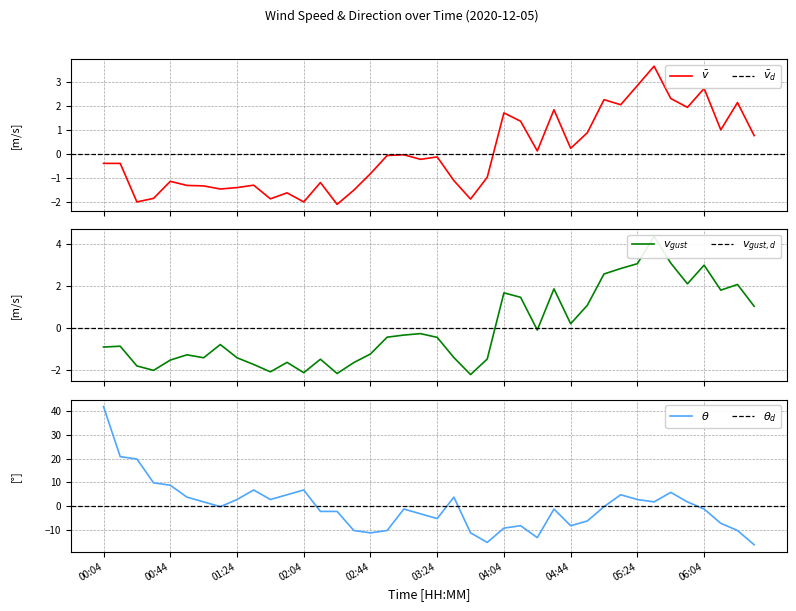

Where is the first local maximum for wind_spd_avg?

00:44